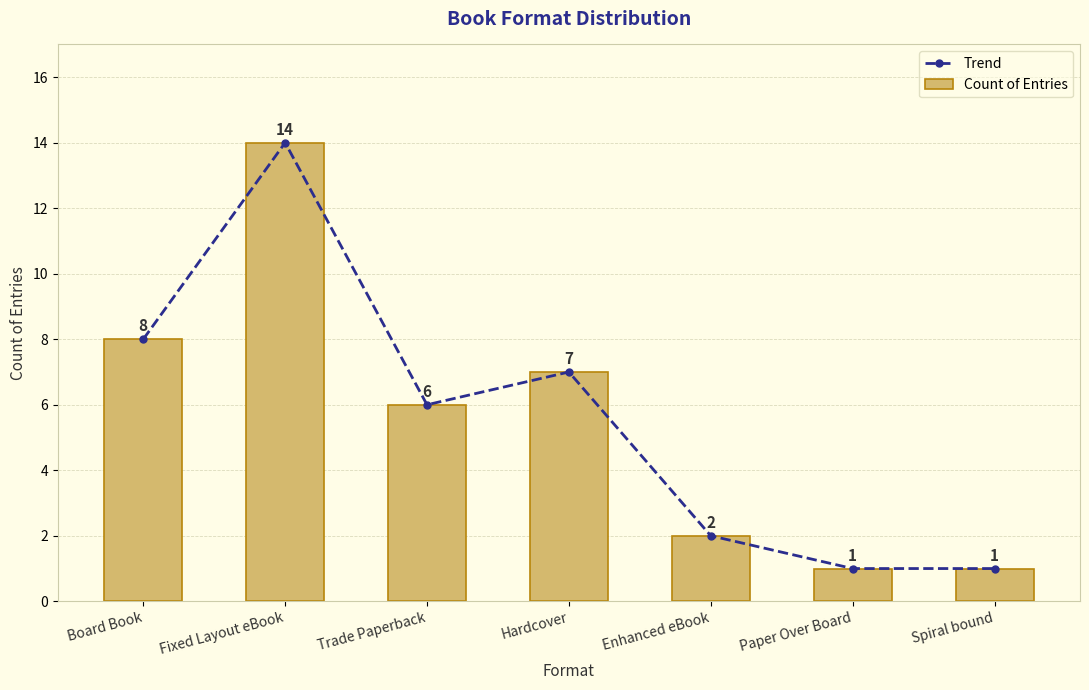

Where is Count of Entries nearest to the value 7?

Hardcover